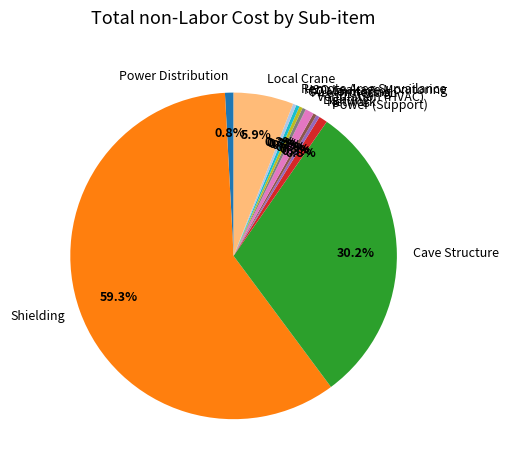

To the nearest percent, what is the difference between the largest and smallest slice percentages?

59%